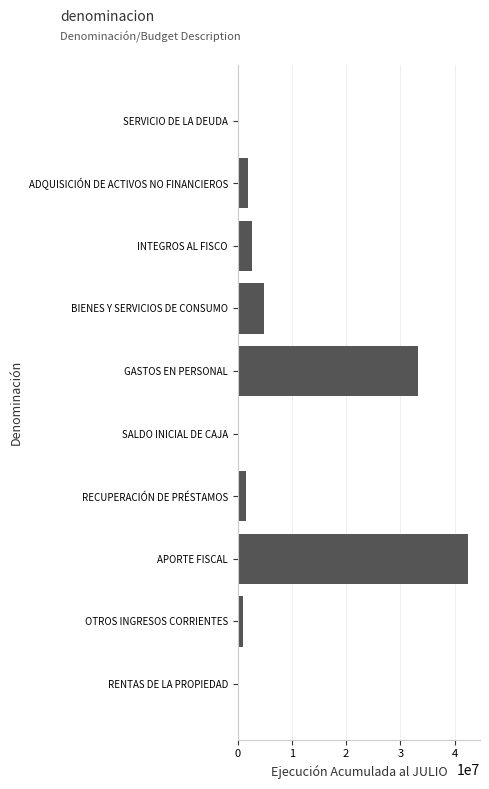

What is the average value?

8800072